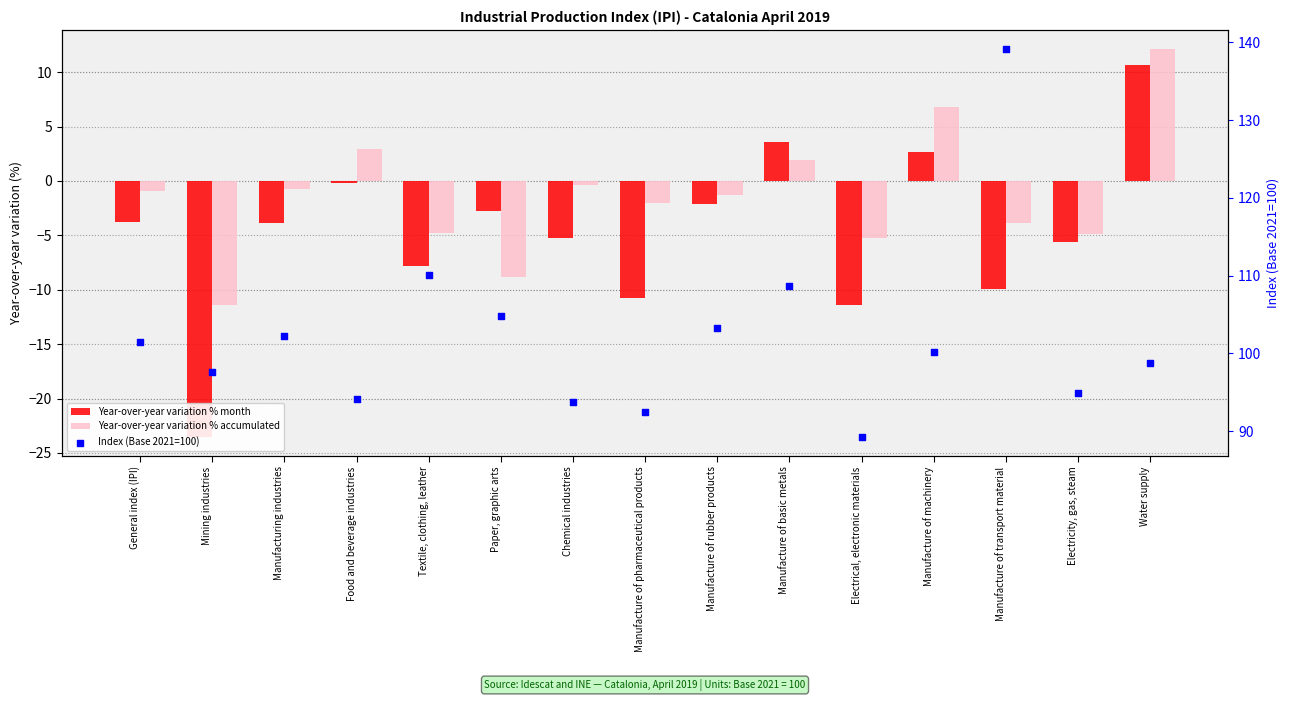

What are all the series names shown in the legend?

Year-over-year variation % month, Year-over-year variation % accumulated, Index (Base 2021=100)